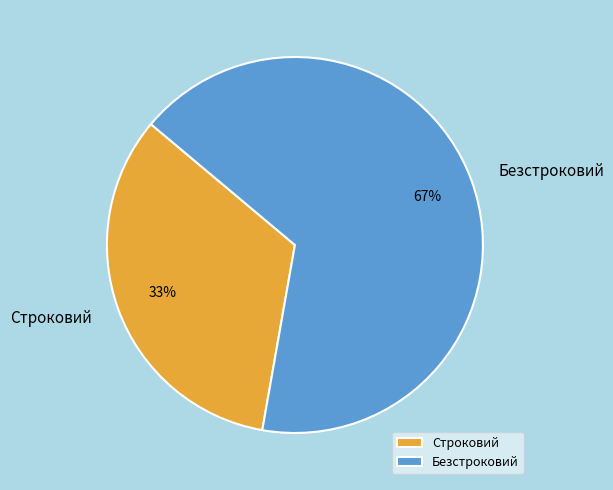

To the nearest percent, what is the average slice percentage?

50%